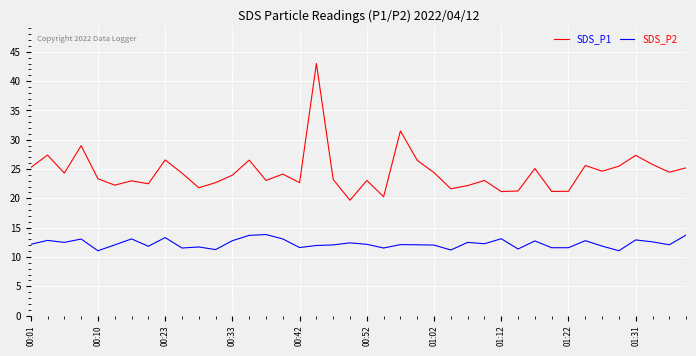

What is the difference between the maximum and minimum values in the SDS_P1 series?

23.3